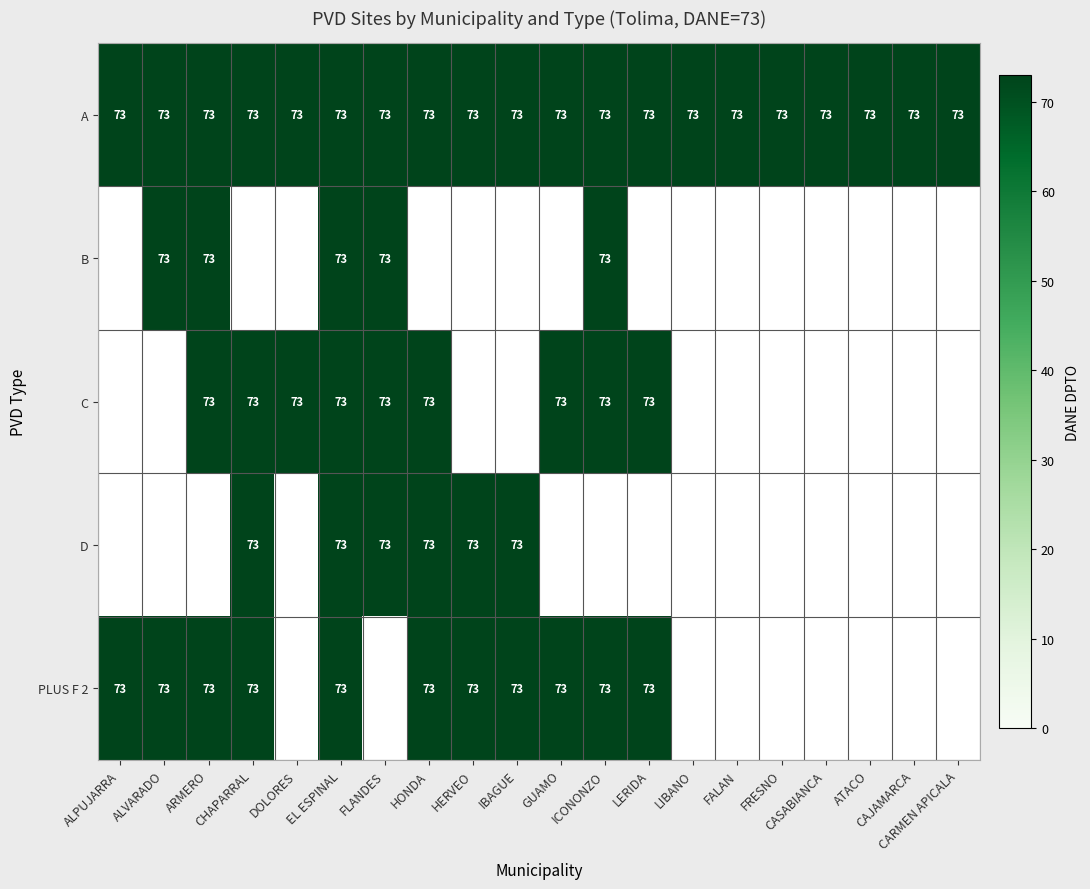

How many data points in PLUS F 2 are less than 73?

9